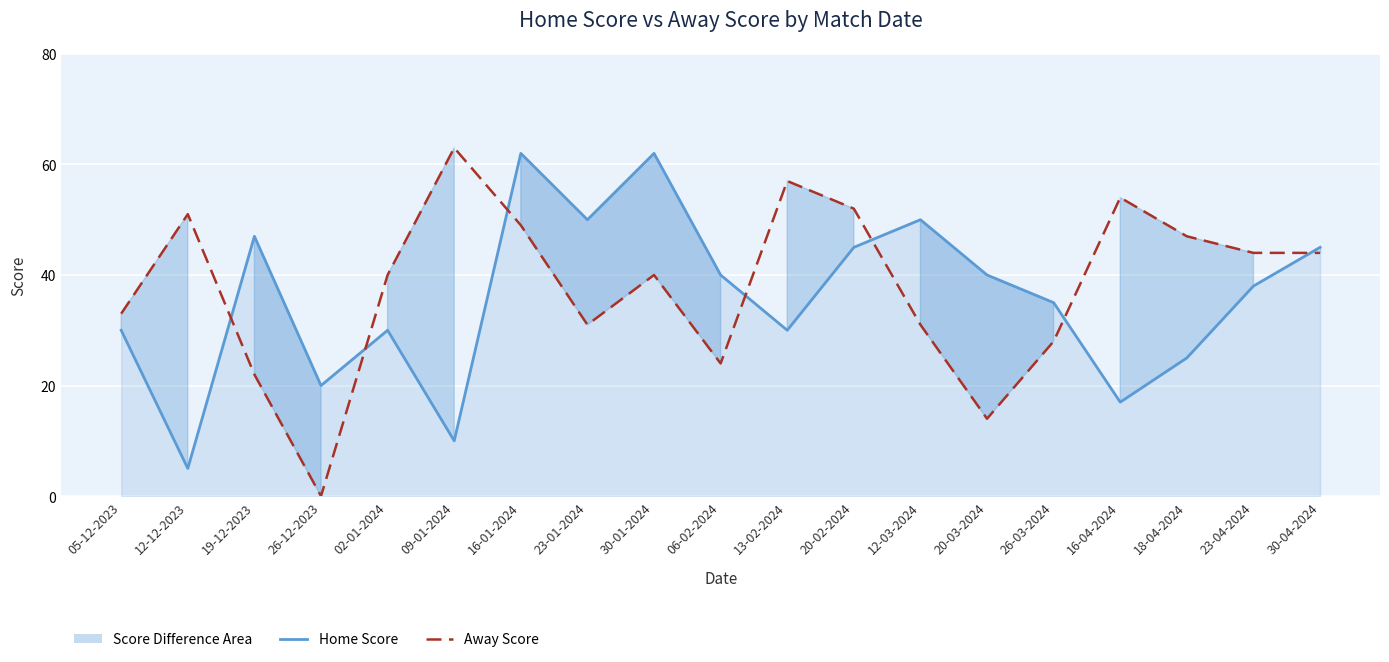

True or false: Away Score has a value of 24 at 30-04-2024.

False